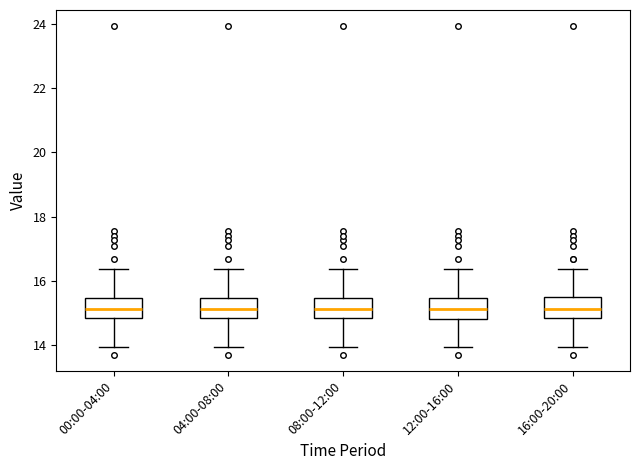

Reading left to right, read every box against the y-axis: the position of its median line, the range the box covers, and the ends of its whiskers. The values are not printed on the chart, so give them approximately, as read against the axis.

00:00-04:00: median 15.2, box 14.8 to 15.4, whiskers 14.0 to 16.4
04:00-08:00: median 15.2, box 14.8 to 15.4, whiskers 14.0 to 16.4
08:00-12:00: median 15.2, box 14.8 to 15.4, whiskers 14.0 to 16.4
12:00-16:00: median 15.2, box 14.8 to 15.4, whiskers 14.0 to 16.4
16:00-20:00: median 15.2, box 14.8 to 15.6, whiskers 14.0 to 16.4